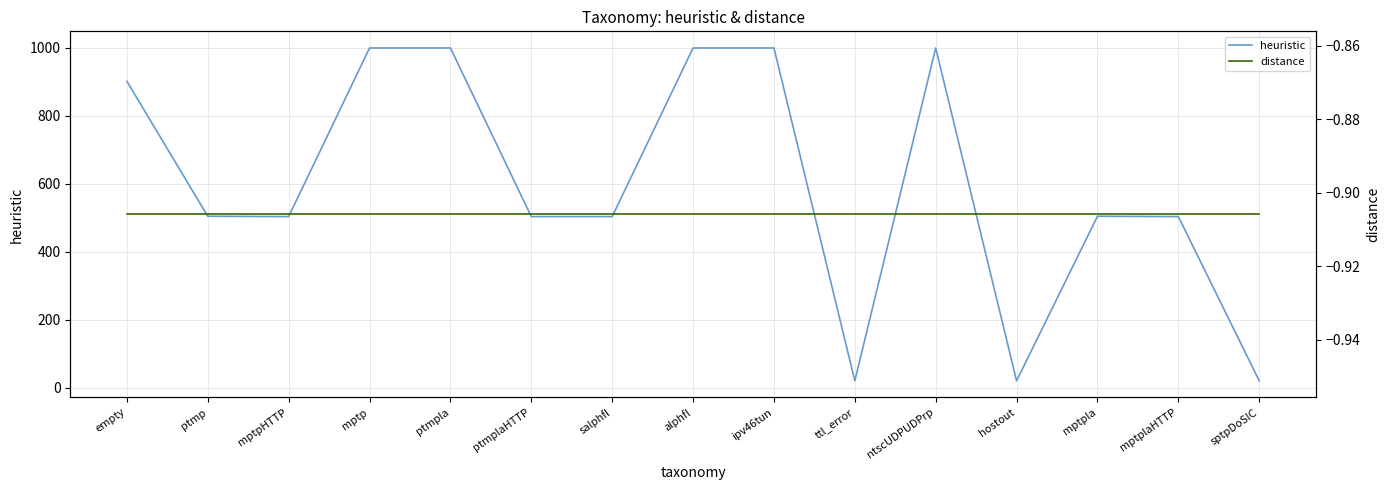

How many lines are shown in the chart?

2